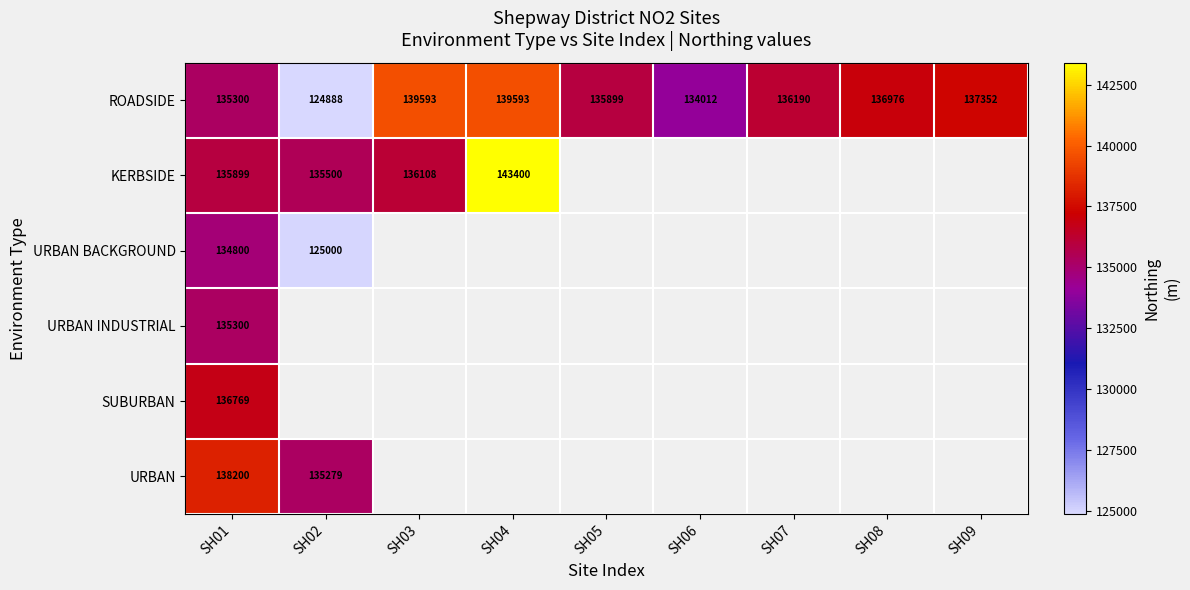

How many data points does each series have?

9